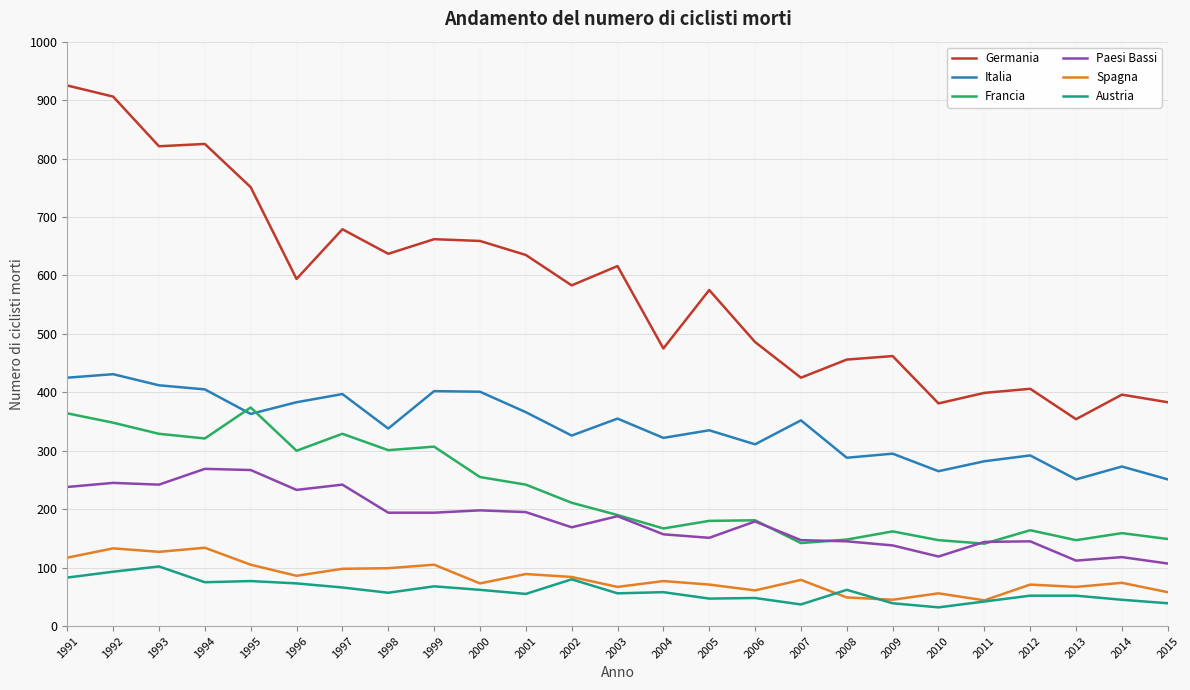

What is the value of the Spagna point at the 10th from the left?

73